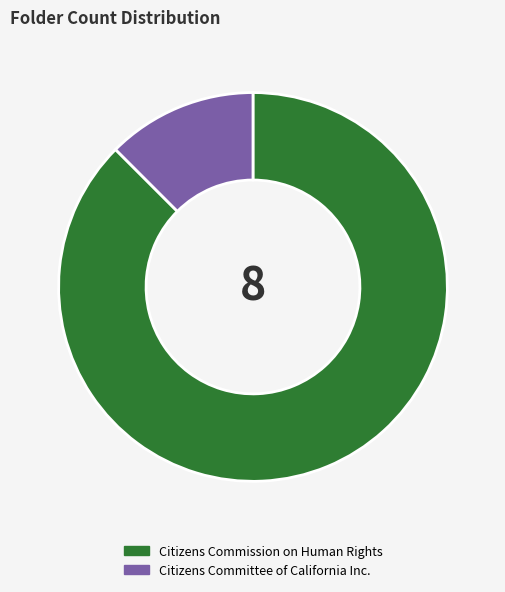

Is the sum of Citizens Committee of California Inc. and Citizens Commission on Human Rights greater than half?

Yes